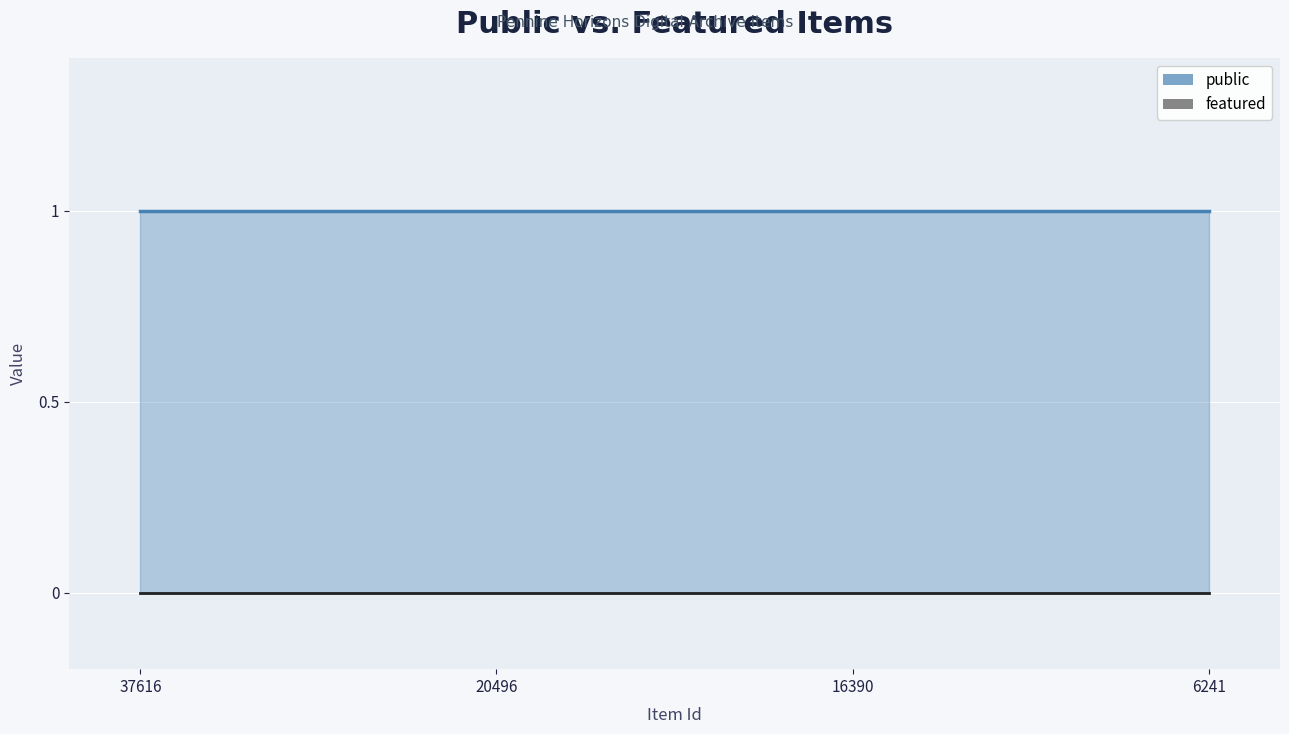

Which series has the largest range (max minus min)?

public